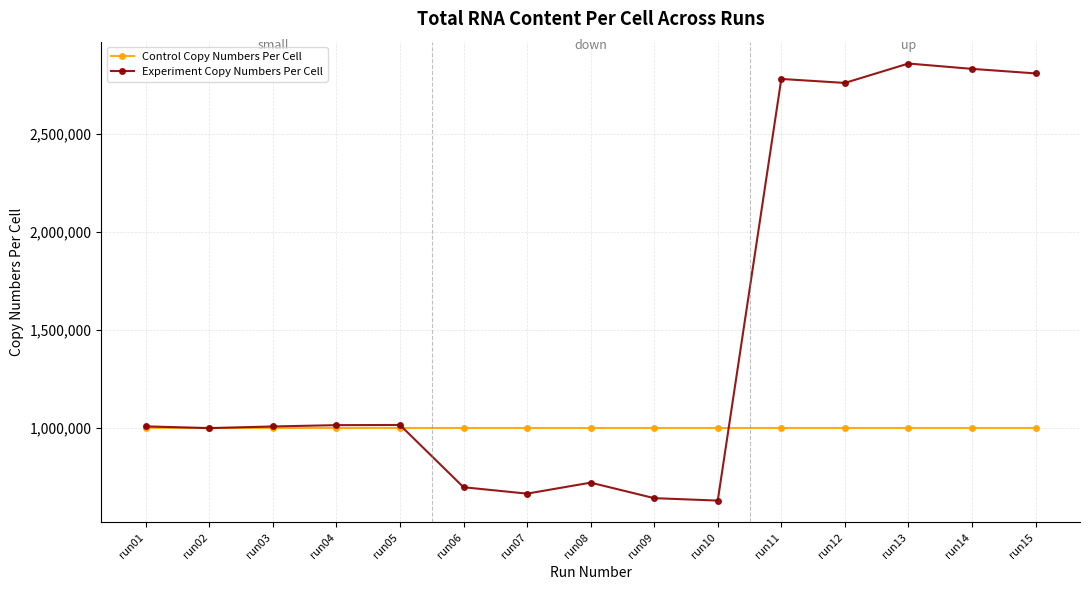

Is this an area chart (filled region under the line)?

No